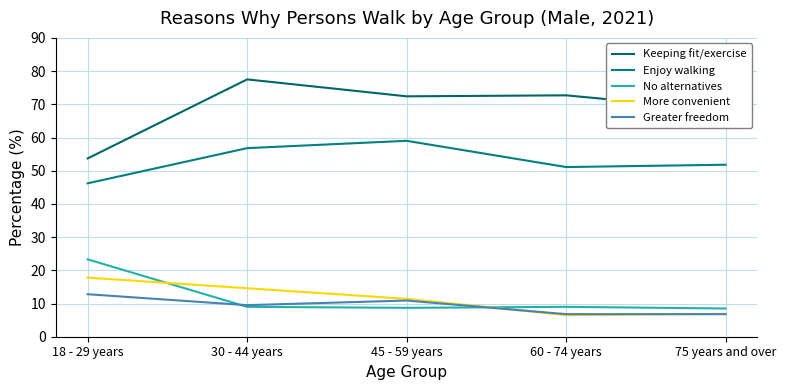

True or false: More convenient and Greater freedom intersect in this chart.

True